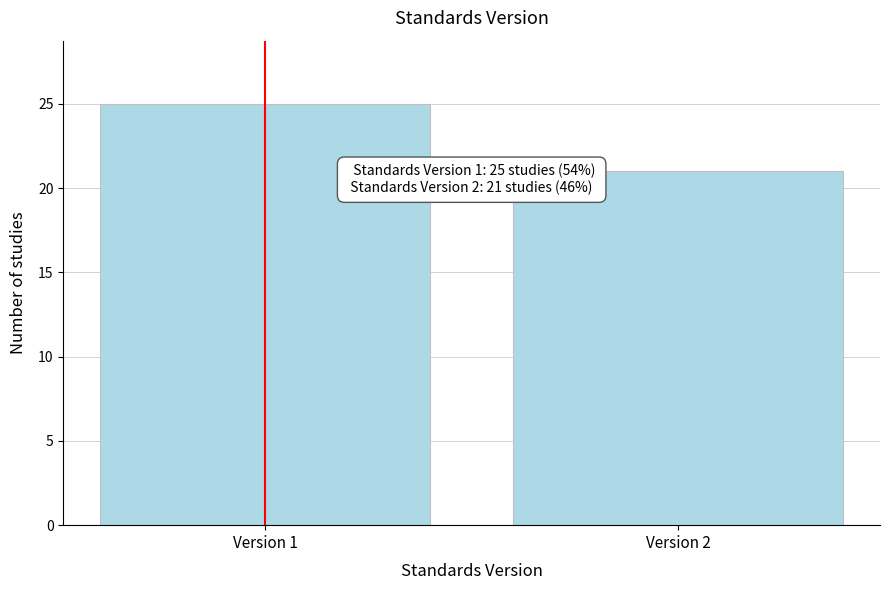

Reading left to right, transcribe all the data shown in this chart.

Version 1=25	Version 2=21